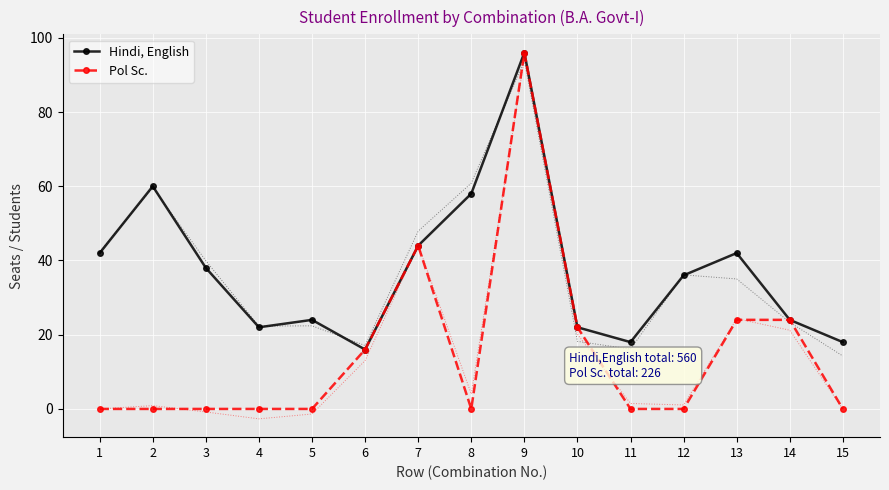

True or false: Pol Sc. and Hindi, English cross at least once.

False